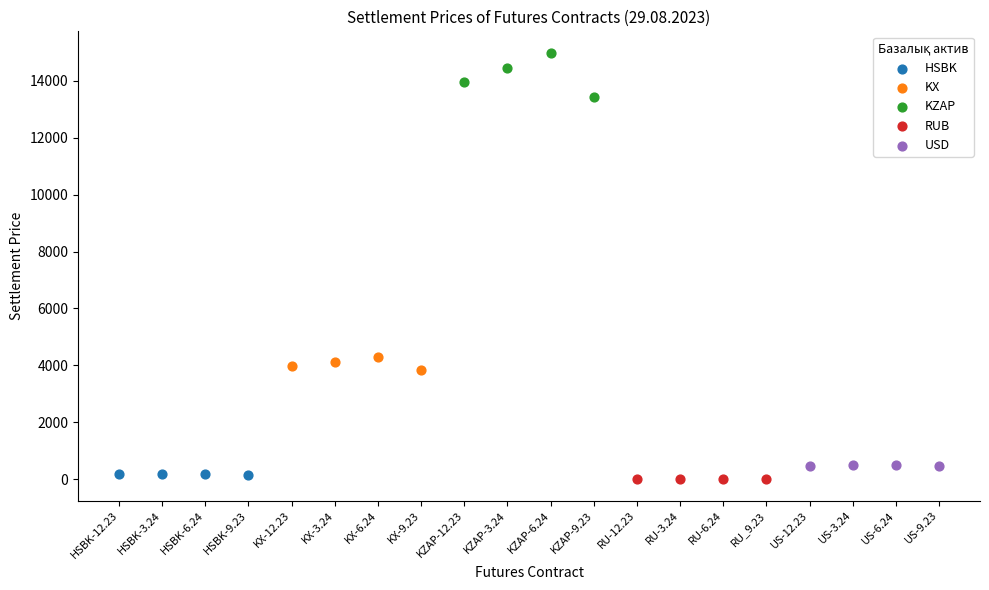

Which series reaches the maximum Y coordinate?

KZAP